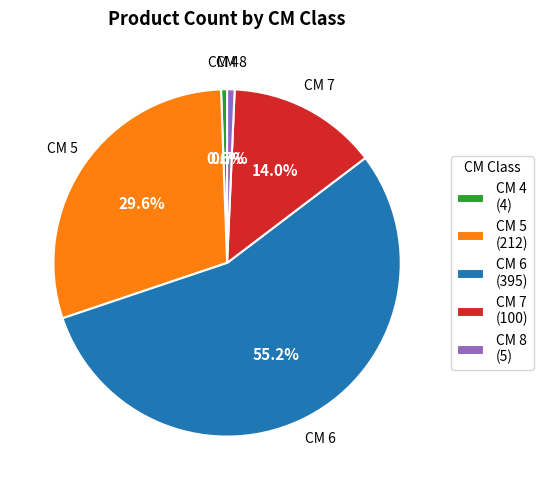

Between CM 5 and CM 7, which is larger?

CM 5